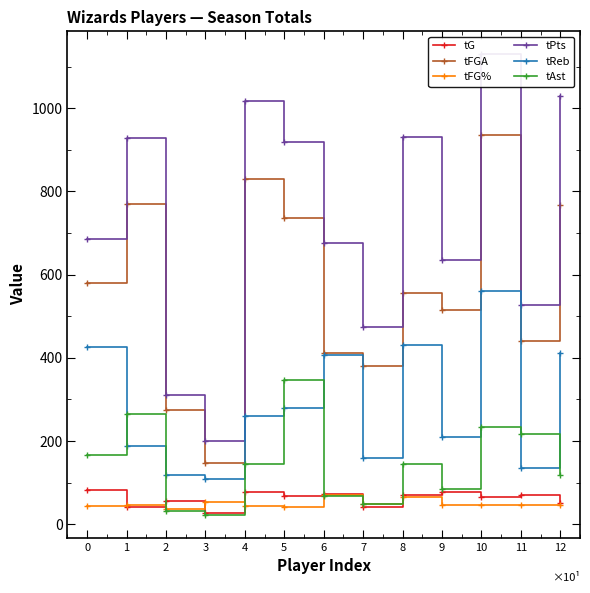

Reading left to right, what are all the values shown in this chart?

tG: 82.0	40.0	56.0	27.0	77.0	67.0	72.0	42.0	71.0	77.0	66.0	70.0	51.0
tFGA: 579.0	771.0	275.0	148.0	829.0	735.0	411.0	381.0	555.0	514.0	936.0	441.0	767.0
tFG%: 43.2	45.1	36.0	52.0	43.5	41.6	69.3	49.1	64.5	45.5	45.2	46.3	45.9
tPts: 685.0	928.0	311.0	201.0	1018.0	919.0	677.0	475.0	932.0	634.0	1130.0	526.0	1030.0
tReb: 425.0	189.0	117.0	108.0	261.0	279.0	407.0	160.0	431.0	209.0	561.0	134.0	411.0
tAst: 167.0	265.0	31.0	23.0	145.0	346.0	68.0	48.0	145.0	85.0	233.0	217.0	119.0